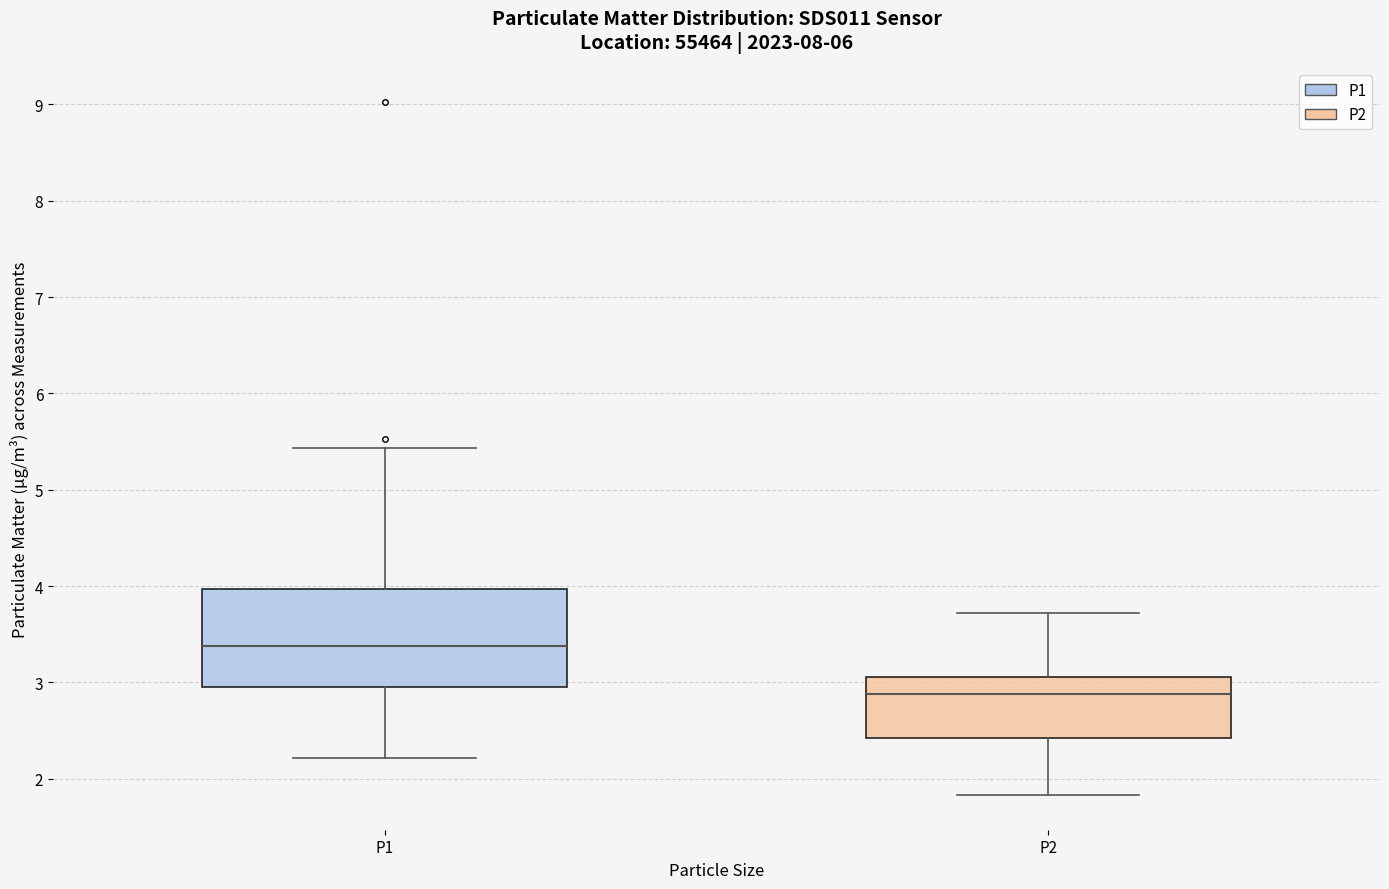

Which box's median line is the highest?

P1